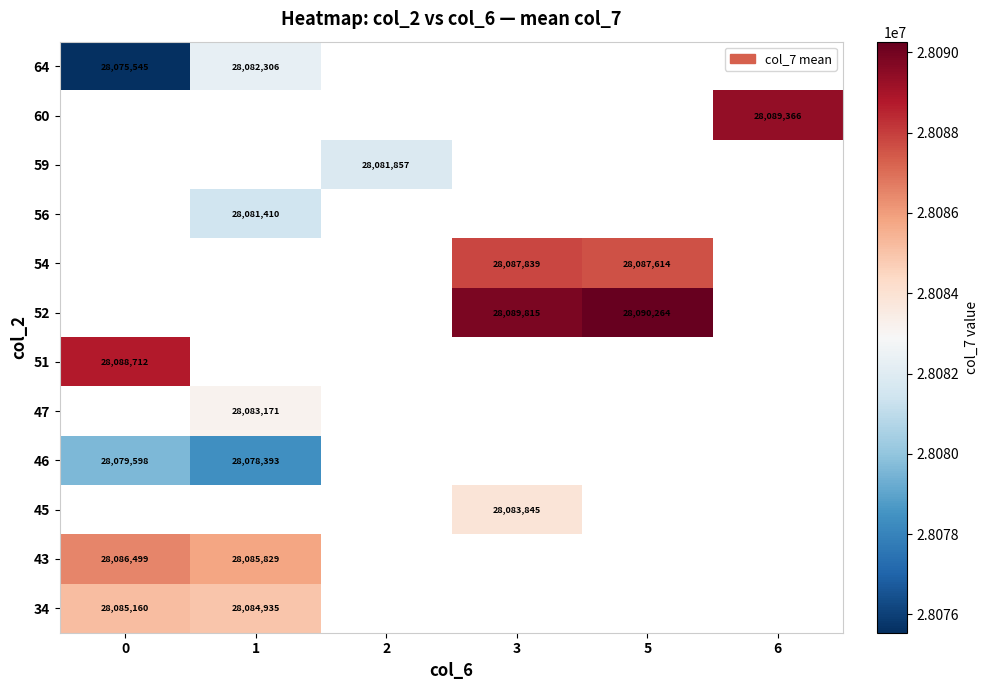

What is the sum of the 64 values at 1 and 0?

56157851